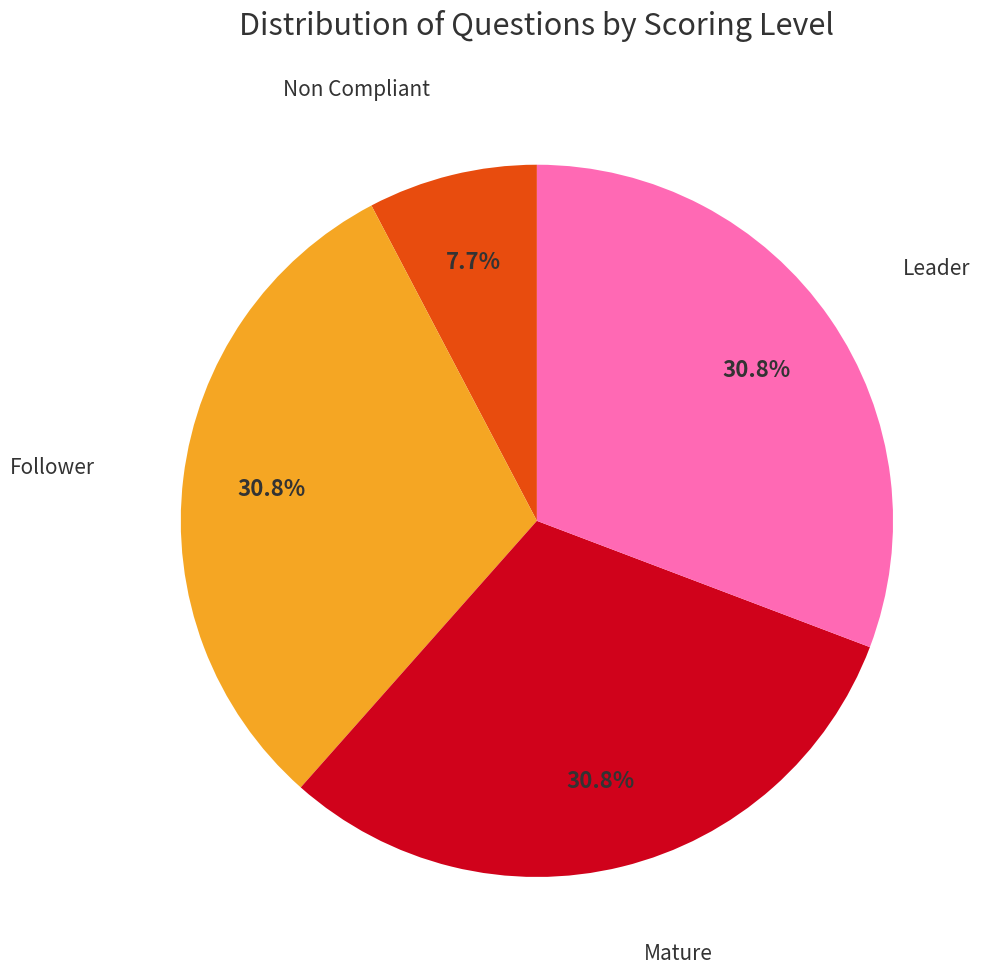

Is there any slice that represents more than half of the pie?

No